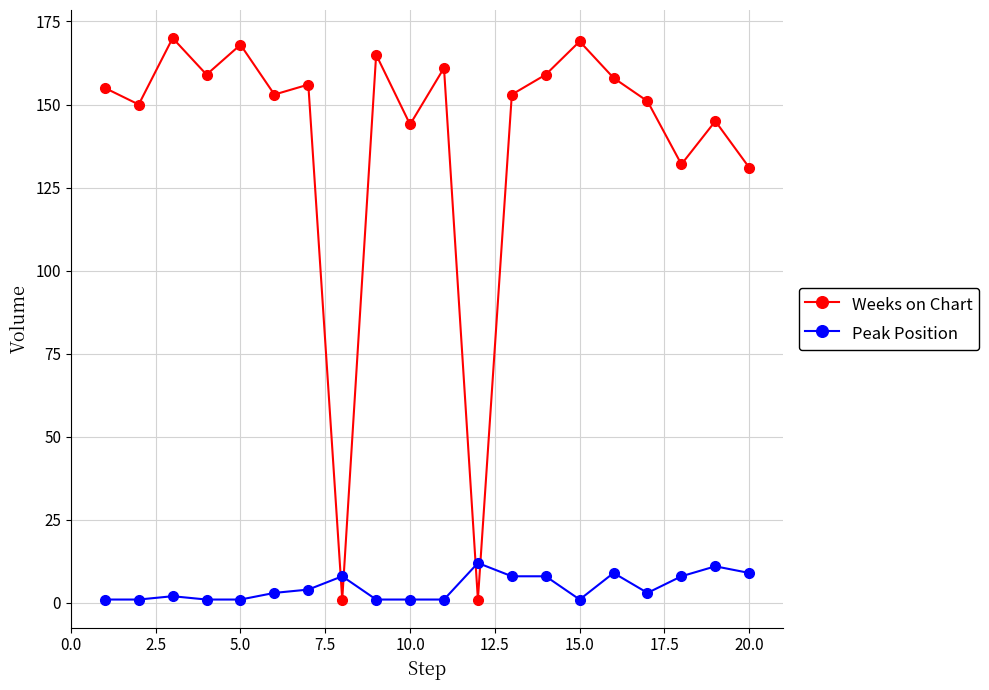

What is the greatest value displayed?

170